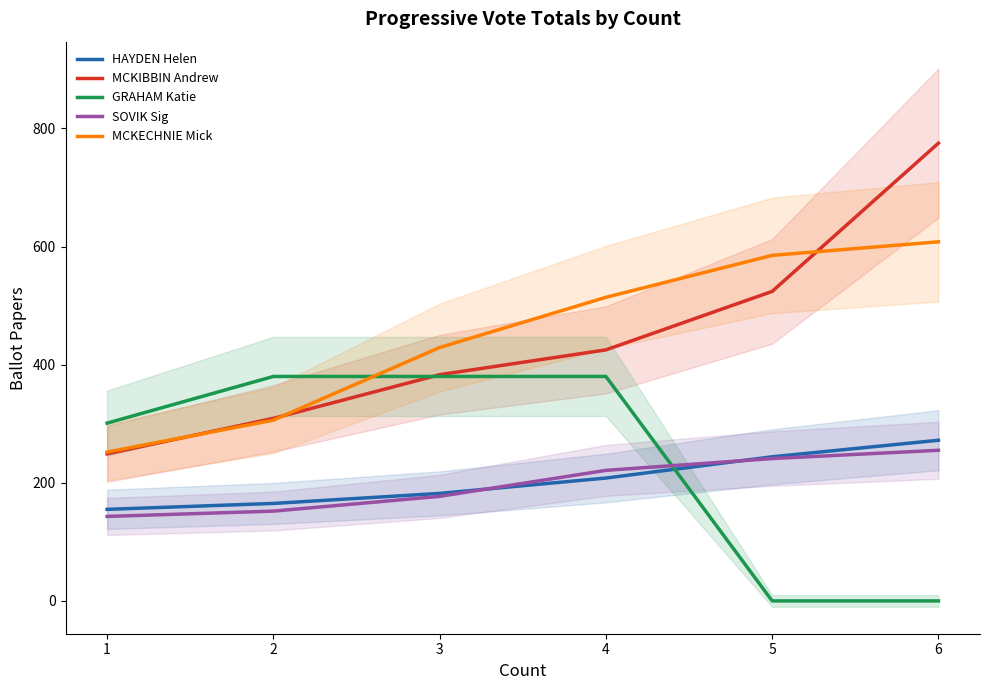

At how many categories does at least one series exceed 105?

6